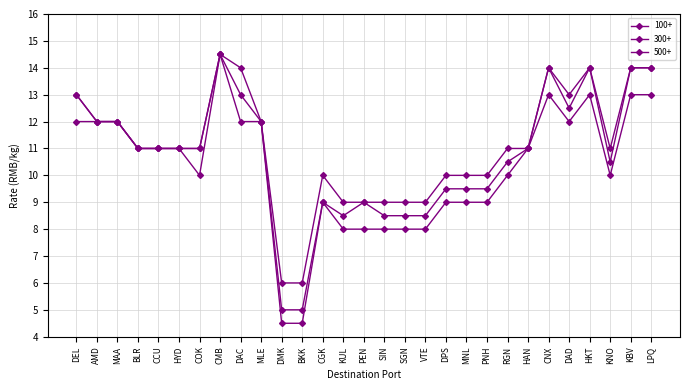

How many distinct data groups are displayed?

3